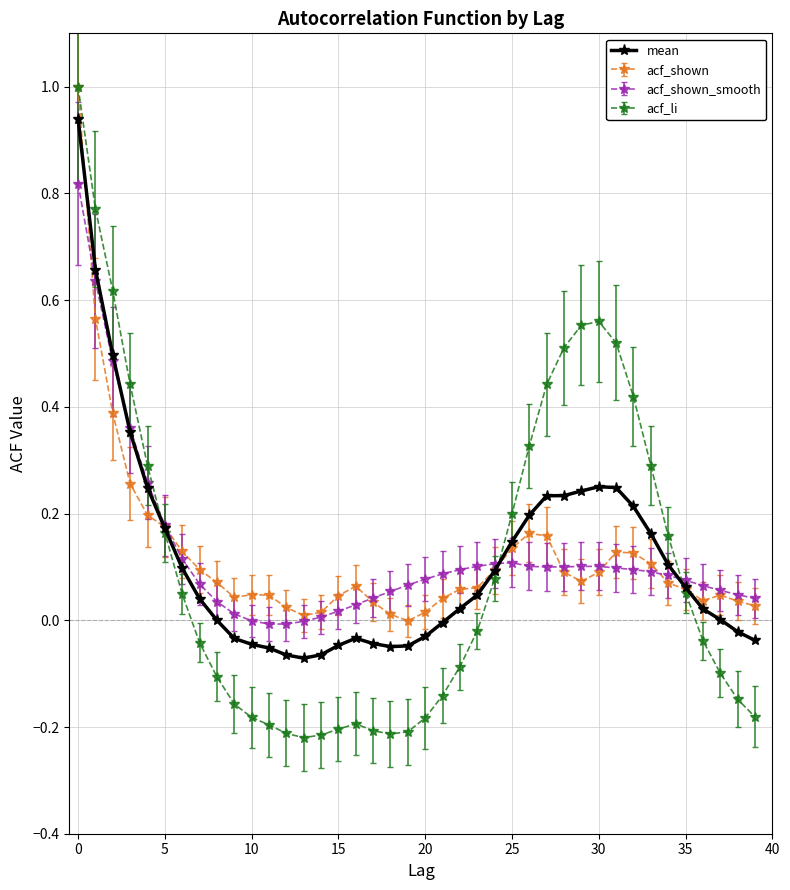

Which series has the largest range (max minus min)?

acf_li